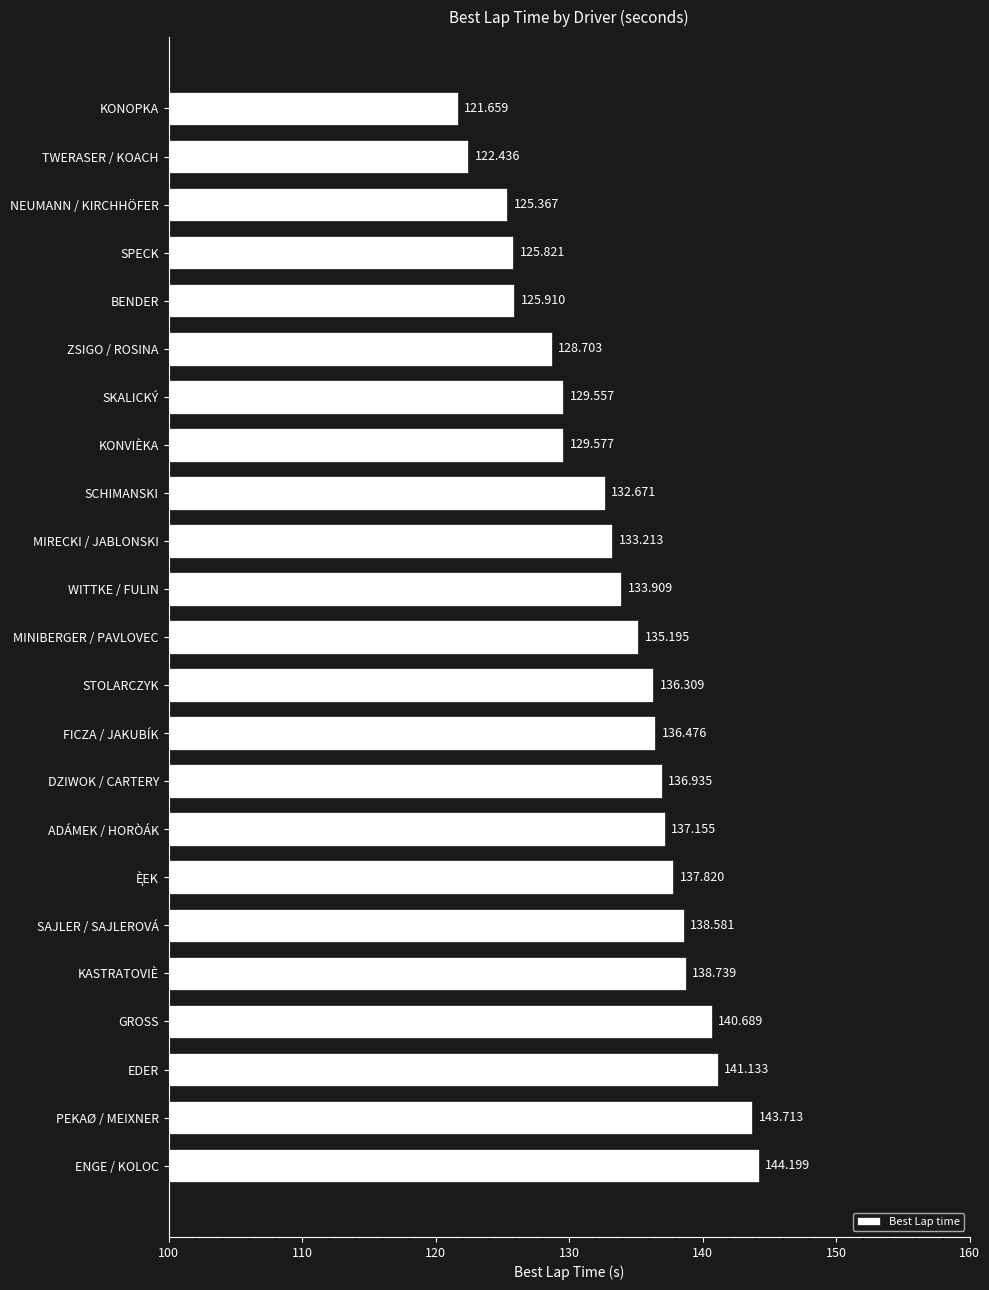

Which category has the lowest value across all series?

KONOPKA